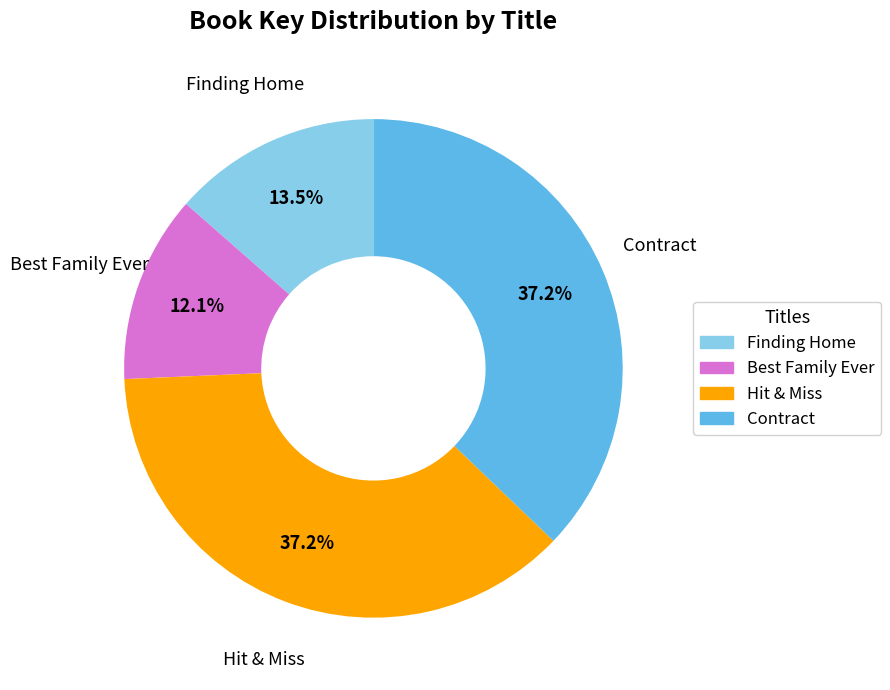

What is the smallest slice in the pie chart?

Best Family Ever